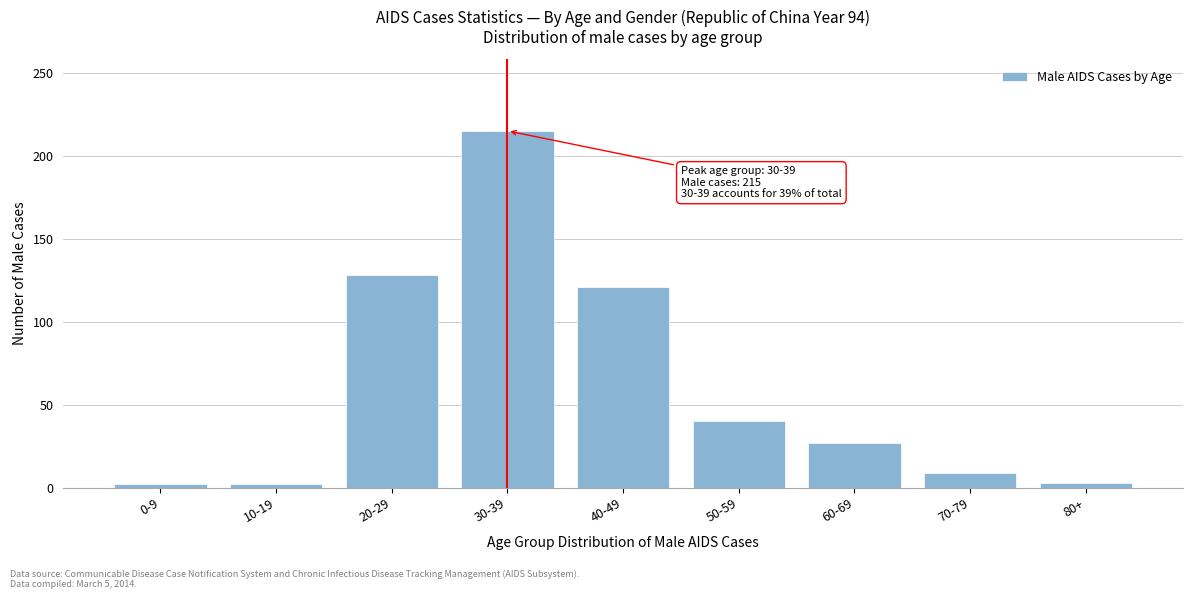

Which has a higher value, 20-29 or 30-39?

30-39